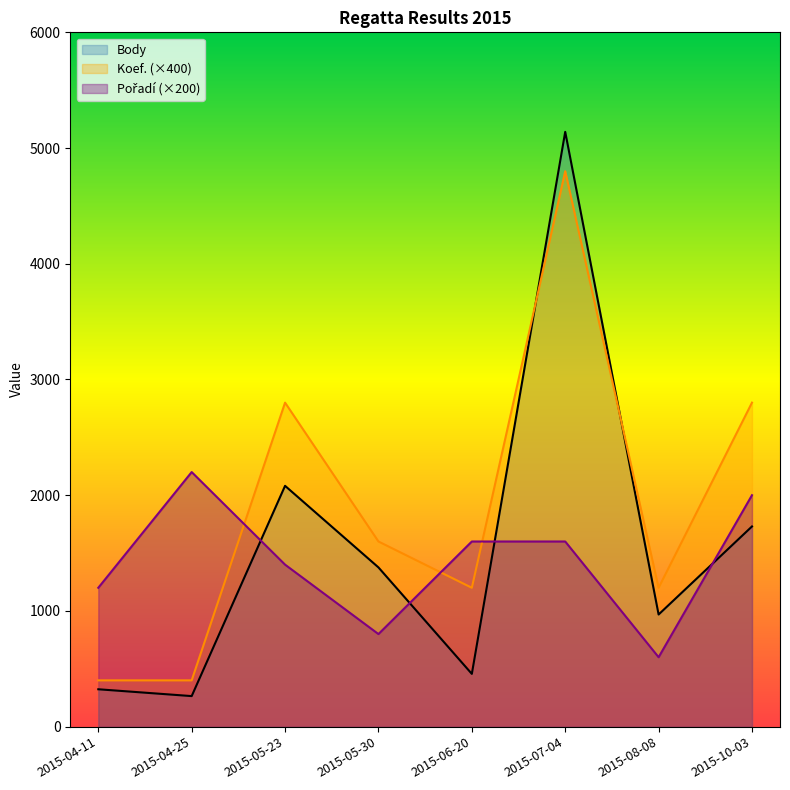

Between 2015-08-08 and 2015-05-23, which is larger?

2015-05-23